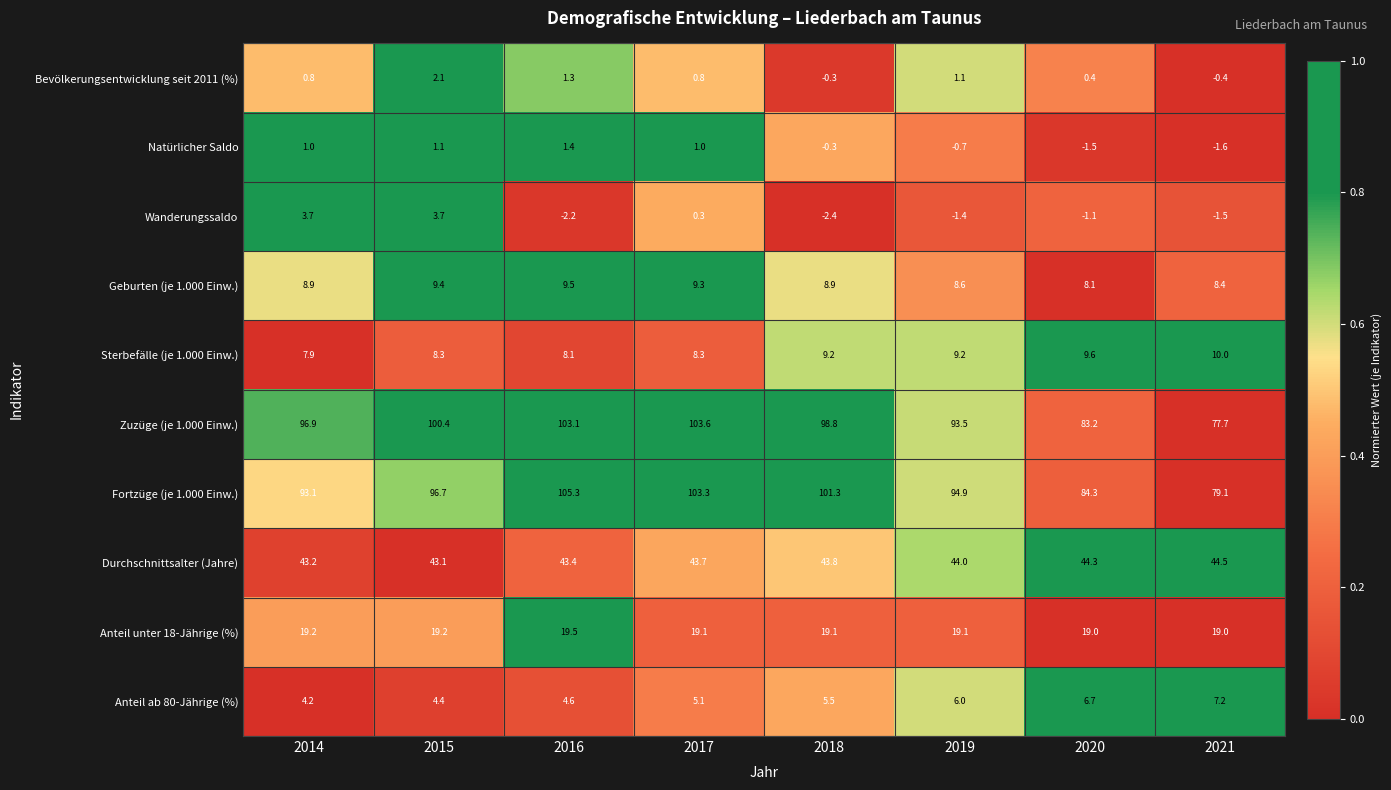

Is the value of Natürlicher Saldo at 2018 greater than the value of Anteil unter 18-Jährige (%) at 2017?

No